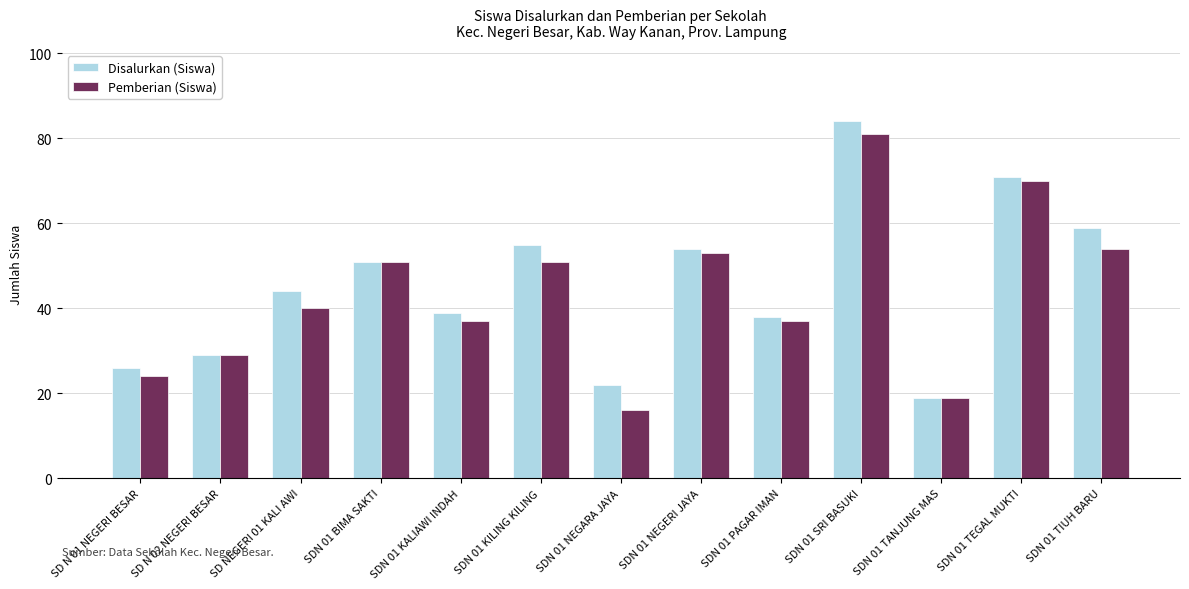

Rank the categories by Disalurkan (Siswa) value from lowest to highest.

SDN 01 TANJUNG MAS, SDN 01 NEGARA JAYA, SD N 01 NEGERI BESAR, SD N 02 NEGERI BESAR, SDN 01 PAGAR IMAN, SDN 01 KALIAWI INDAH, SD NEGERI 01 KALI AWI, SDN 01 BIMA SAKTI, SDN 01 NEGERI JAYA, SDN 01 KILING KILING, SDN 01 TIUH BARU, SDN 01 TEGAL MUKTI, SDN 01 SRI BASUKI